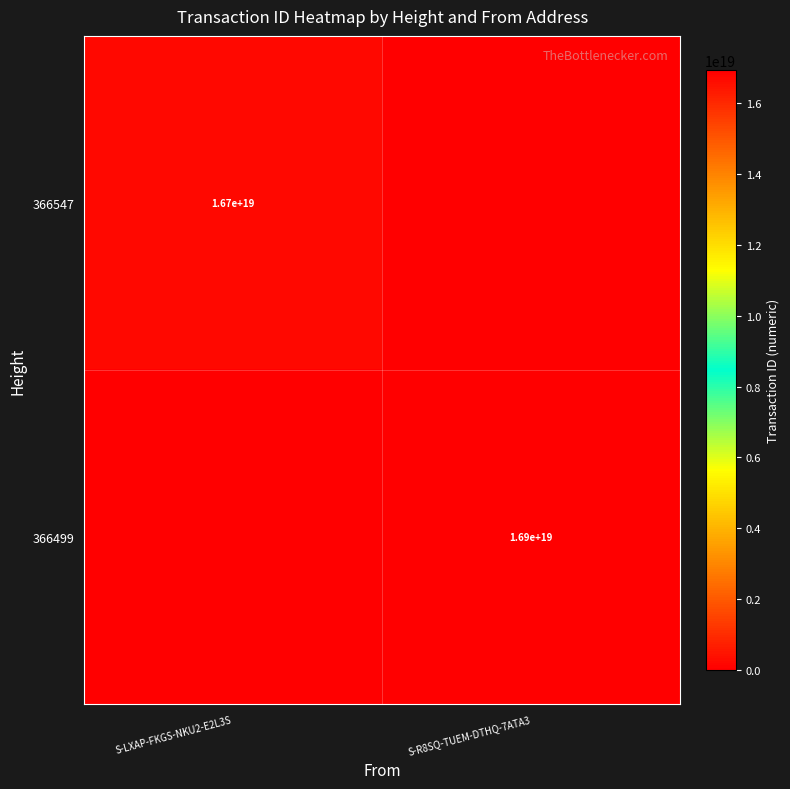

Is the value of 366499 at S-R8SQ-TUEM-DTHQ-7ATA3 greater than the value of 366547 at S-LXAP-FKGS-NKU2-E2L3S?

Yes